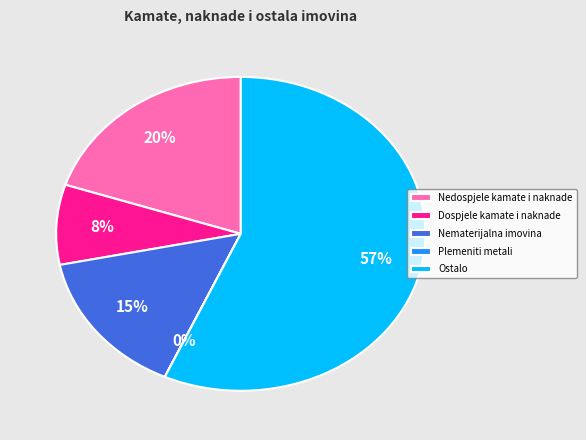

Does Ostalo account for over 50% of the chart?

Yes